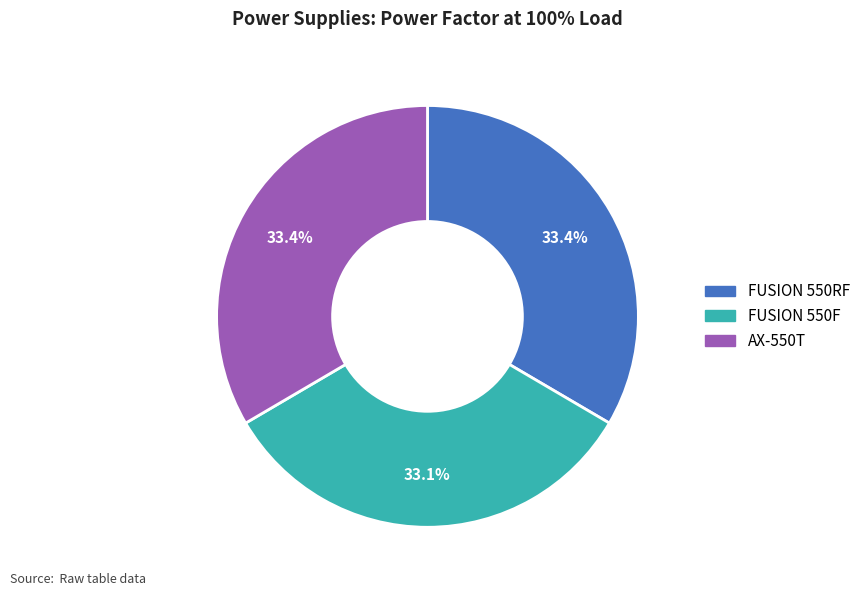

To the nearest percent, what portion does FUSION 550RF represent?

33%